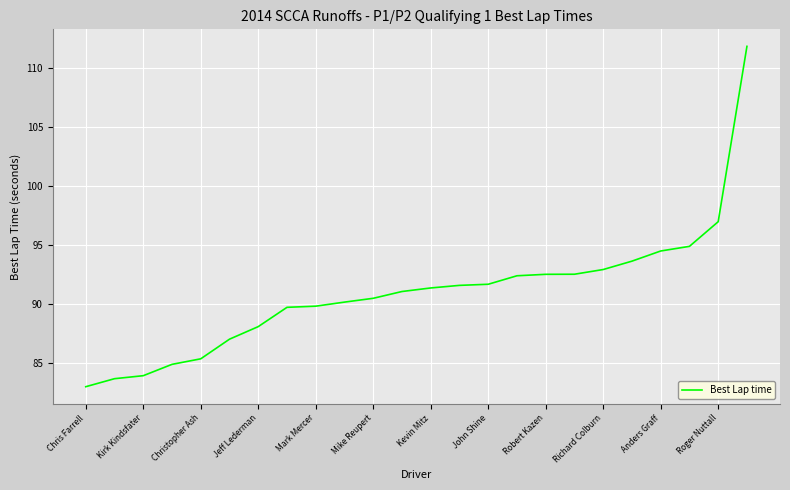

What is the maximum value shown in the chart?

111.8